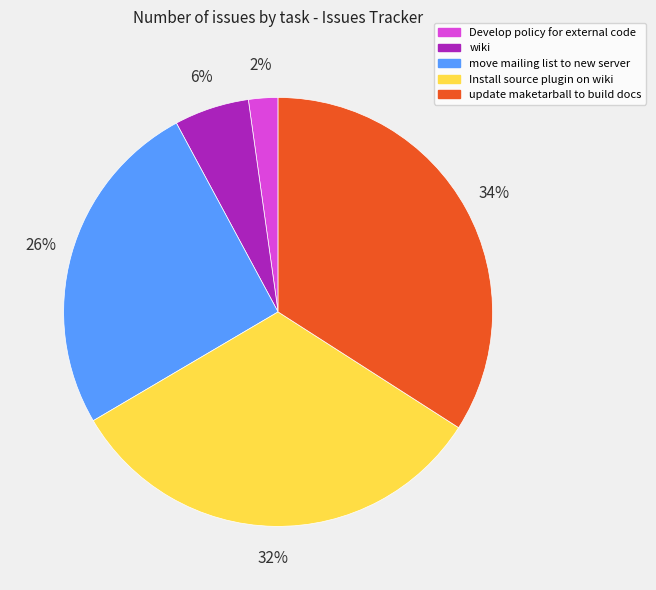

Rank the categories by value from highest to lowest.

update maketarball to build docs, Install source plugin on wiki, move mailing list to new server, wiki, Develop policy for external code